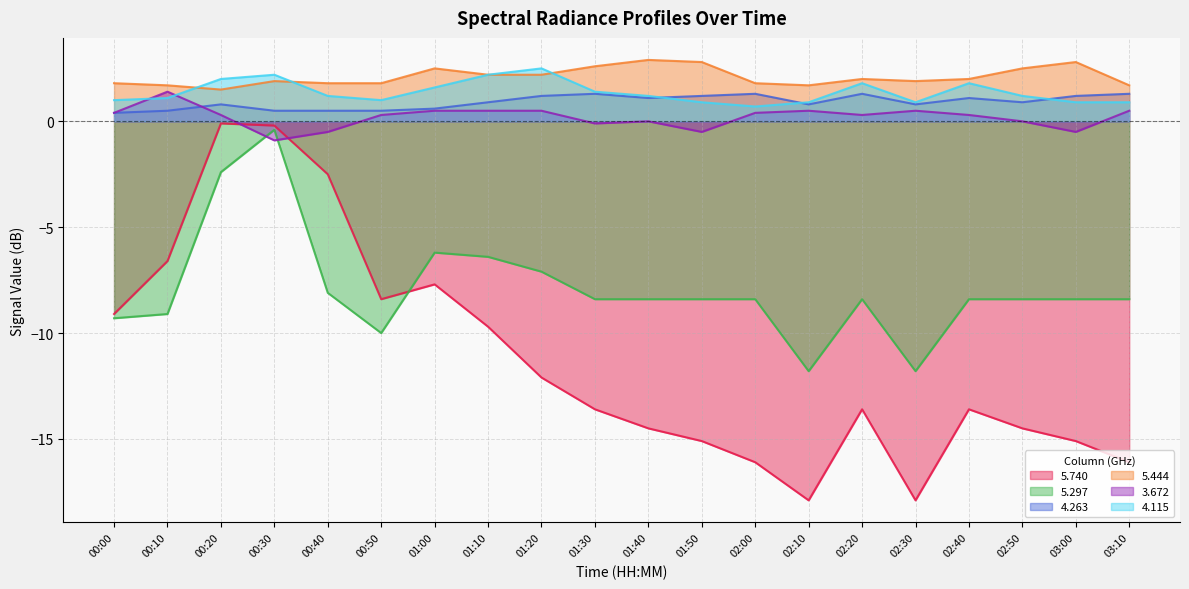

Reading left to right, transcribe all the data shown in this chart.

5.740: 00:00=-9.1	00:10=-6.6	00:20=-0.1	00:30=-0.2	00:40=-2.5	00:50=-8.4	01:00=-7.7	01:10=-9.7	01:20=-12.1	01:30=-13.6	01:40=-14.5	01:50=-15.1	02:00=-16.1	02:10=-17.9	02:20=-13.6	02:30=-17.9	02:40=-13.6	02:50=-14.5	03:00=-15.1	03:10=-16.1
5.297: 00:00=-9.3	00:10=-9.1	00:20=-2.4	00:30=-0.4	00:40=-8.1	00:50=-10.0	01:00=-6.2	01:10=-6.4	01:20=-7.1	01:30=-8.4	01:40=-8.4	01:50=-8.4	02:00=-8.4	02:10=-11.8	02:20=-8.4	02:30=-11.8	02:40=-8.4	02:50=-8.4	03:00=-8.4	03:10=-8.4
4.263: 00:00=0.4	00:10=0.5	00:20=0.8	00:30=0.5	00:40=0.5	00:50=0.5	01:00=0.6	01:10=0.9	01:20=1.2	01:30=1.3	01:40=1.1	01:50=1.2	02:00=1.3	02:10=0.8	02:20=1.3	02:30=0.8	02:40=1.1	02:50=0.9	03:00=1.2	03:10=1.3
5.444: 00:00=1.8	00:10=1.7	00:20=1.5	00:30=1.9	00:40=1.8	00:50=1.8	01:00=2.5	01:10=2.2	01:20=2.2	01:30=2.6	01:40=2.9	01:50=2.8	02:00=1.8	02:10=1.7	02:20=2.0	02:30=1.9	02:40=2.0	02:50=2.5	03:00=2.8	03:10=1.7
3.672: 00:00=0.4	00:10=1.4	00:20=0.3	00:30=-0.9	00:40=-0.5	00:50=0.3	01:00=0.5	01:10=0.5	01:20=0.5	01:30=-0.1	01:40=0.0	01:50=-0.5	02:00=0.4	02:10=0.5	02:20=0.3	02:30=0.5	02:40=0.3	02:50=0.0	03:00=-0.5	03:10=0.5
4.115: 00:00=1.0	00:10=1.1	00:20=2.0	00:30=2.2	00:40=1.2	00:50=1.0	01:00=1.6	01:10=2.2	01:20=2.5	01:30=1.4	01:40=1.2	01:50=0.9	02:00=0.7	02:10=0.9	02:20=1.8	02:30=0.9	02:40=1.8	02:50=1.2	03:00=0.9	03:10=0.9